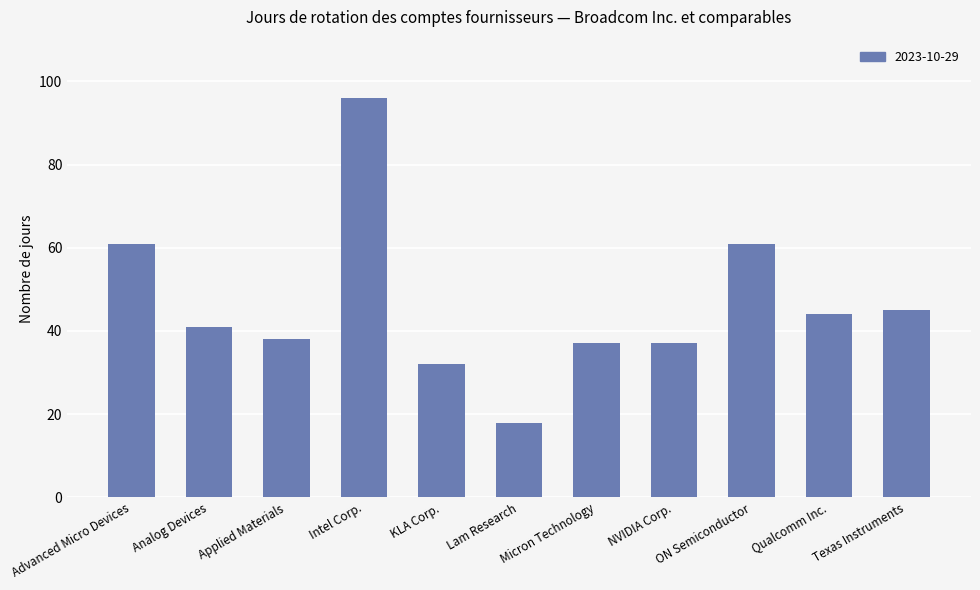

Does the chart contain any negative values?

No